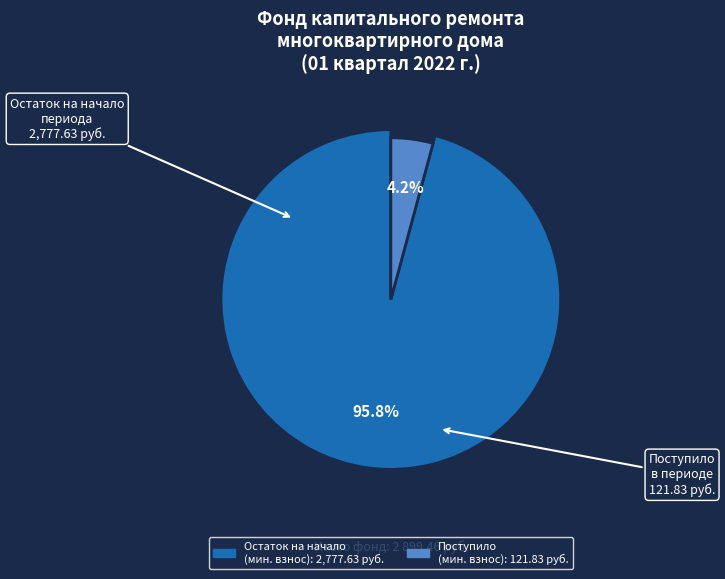

How many slices are in this pie chart?

2